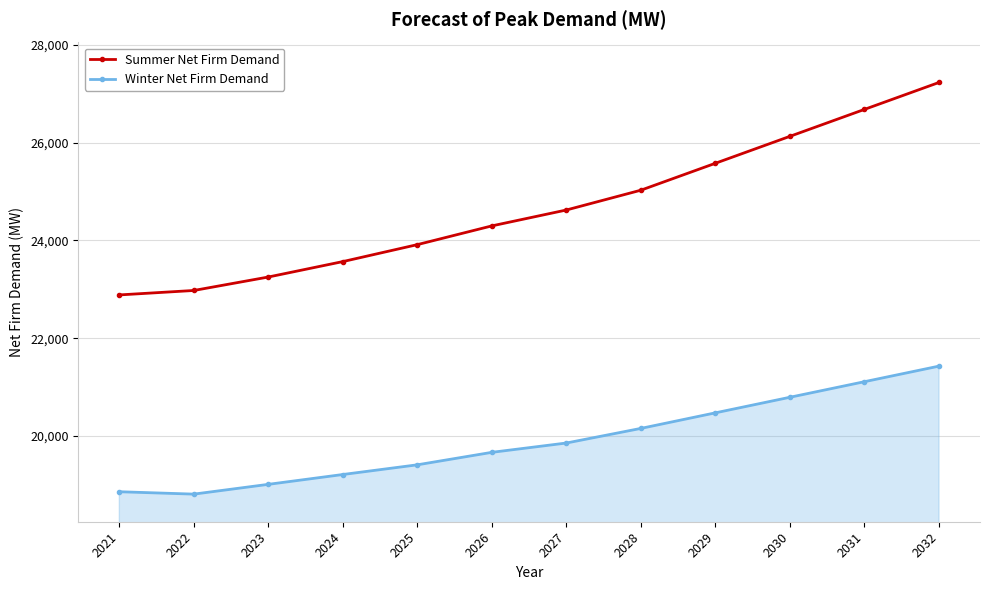

What is the maximum value shown in the chart?

27231.0